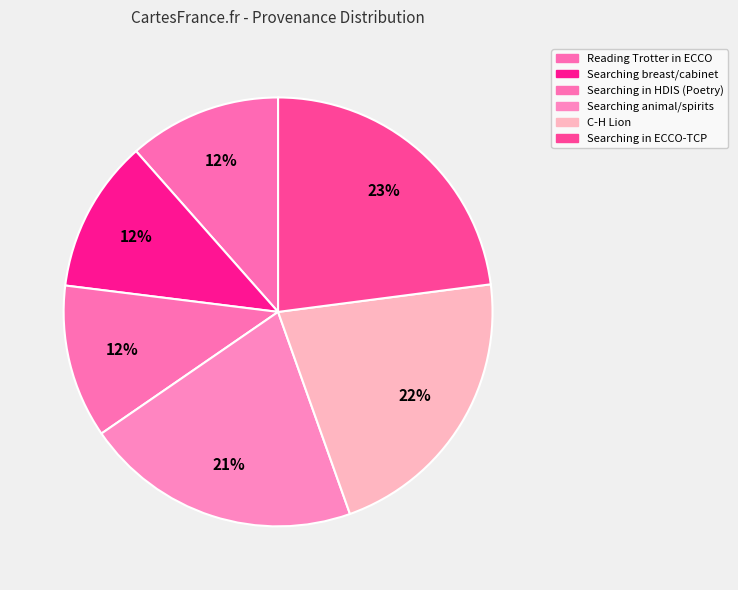

How many segments does this pie chart have?

6